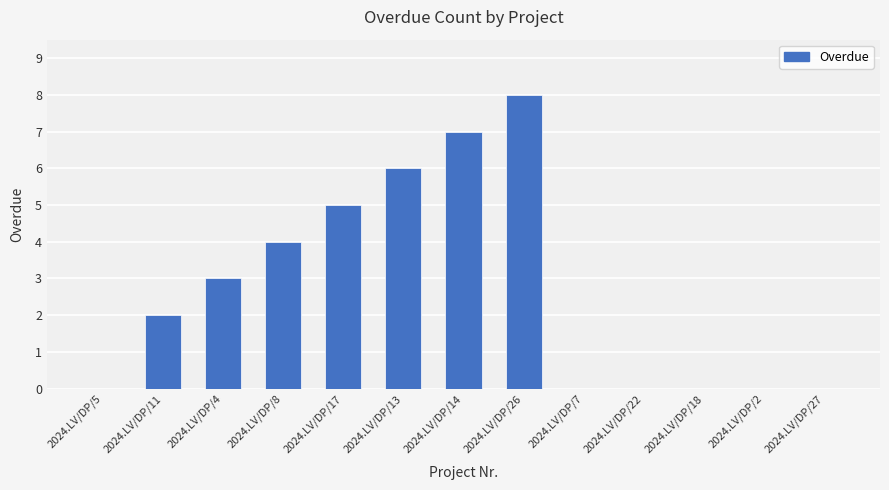

Read the value at 2024.LV/DP/17.

5